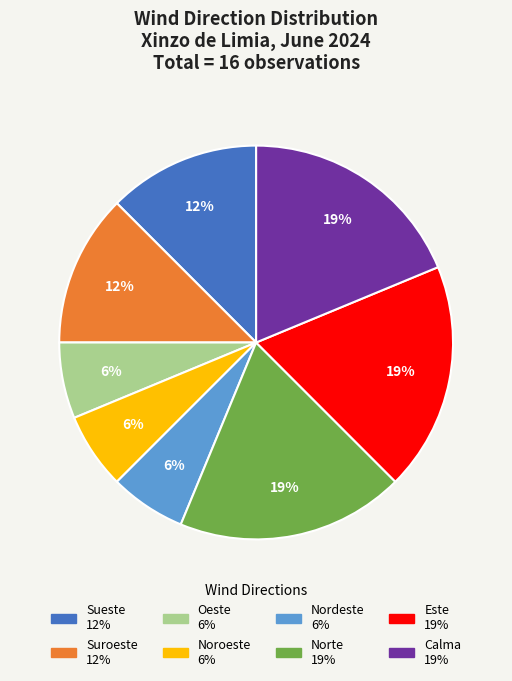

To the nearest percent, what is the average slice percentage?

12%